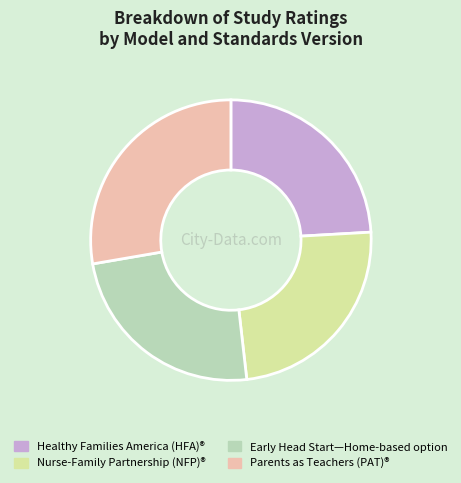

Is it true that Healthy Families America (HFA)® is 1% of the pie?

False